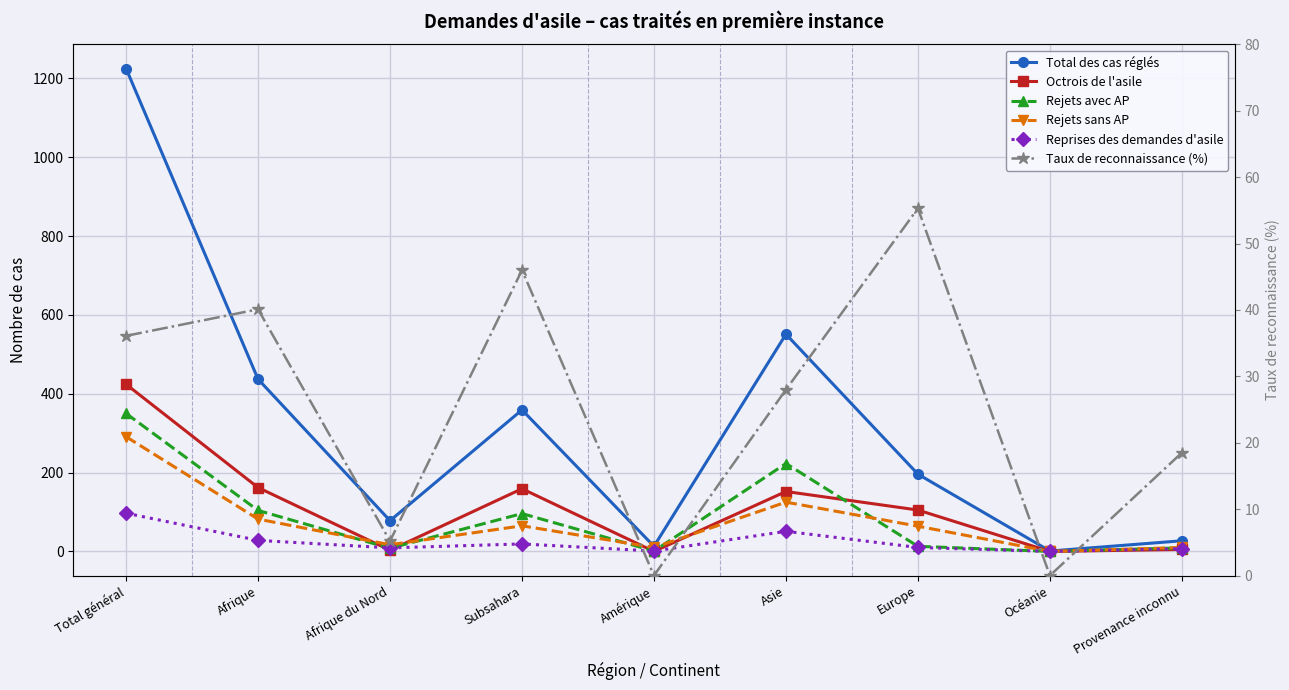

What is the maximum value shown in the chart?

1225.0